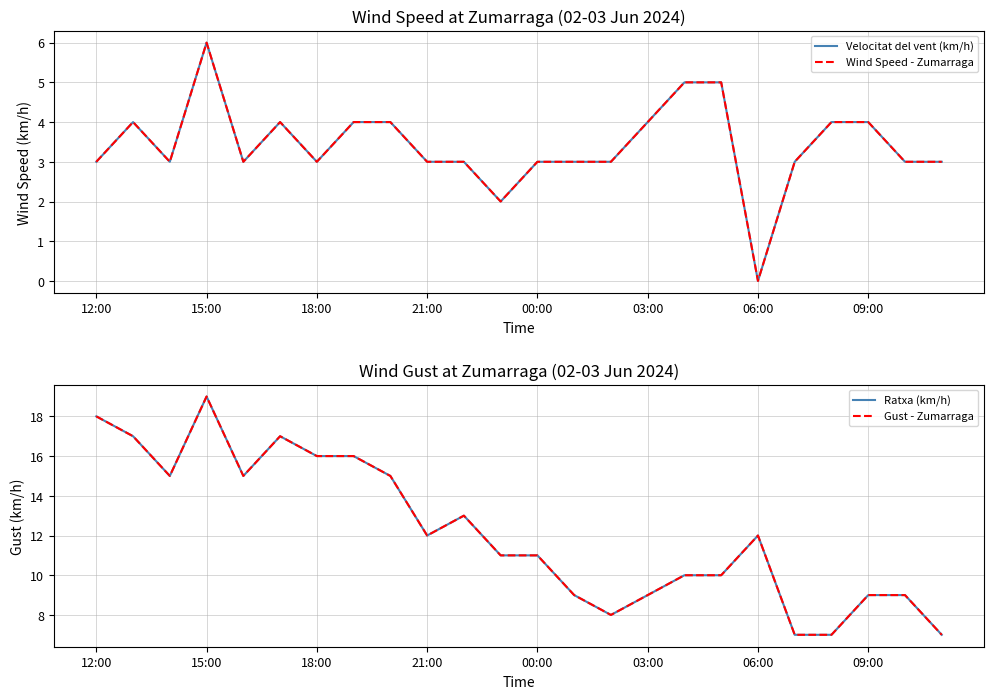

What is the average value of the Gust - Zumarraga series?

12